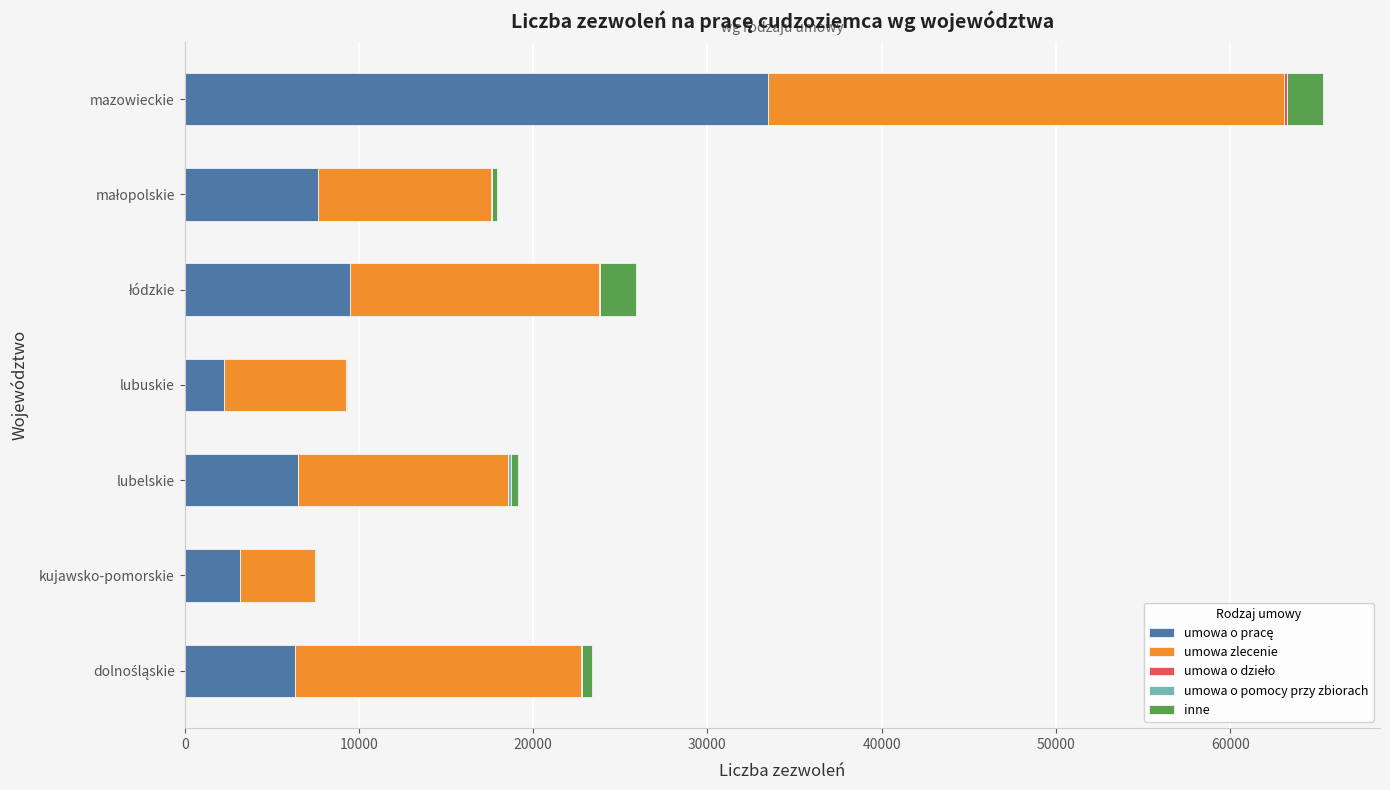

At which category is the sum across all series the highest?

mazowieckie